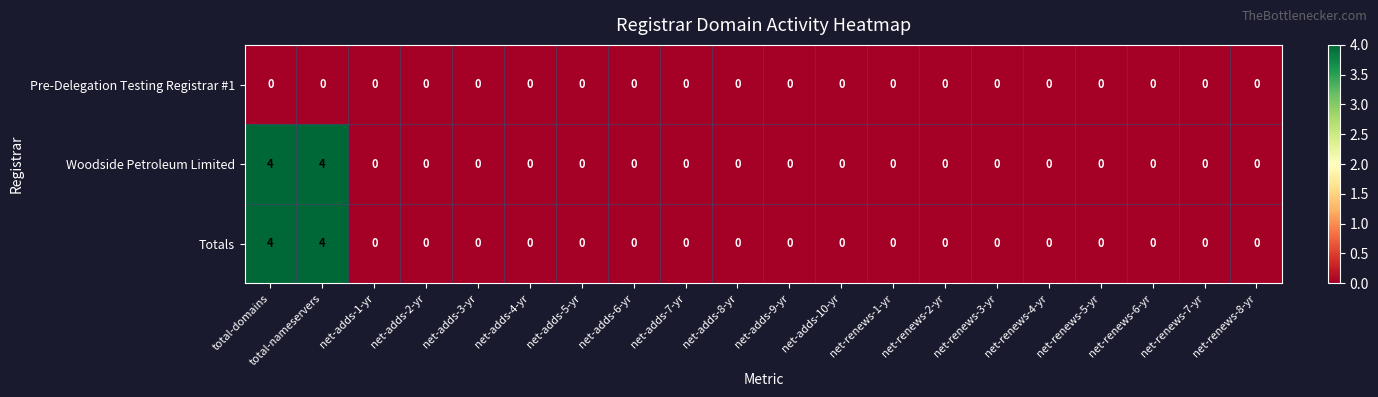

What is the highest value of the Totals series?

4